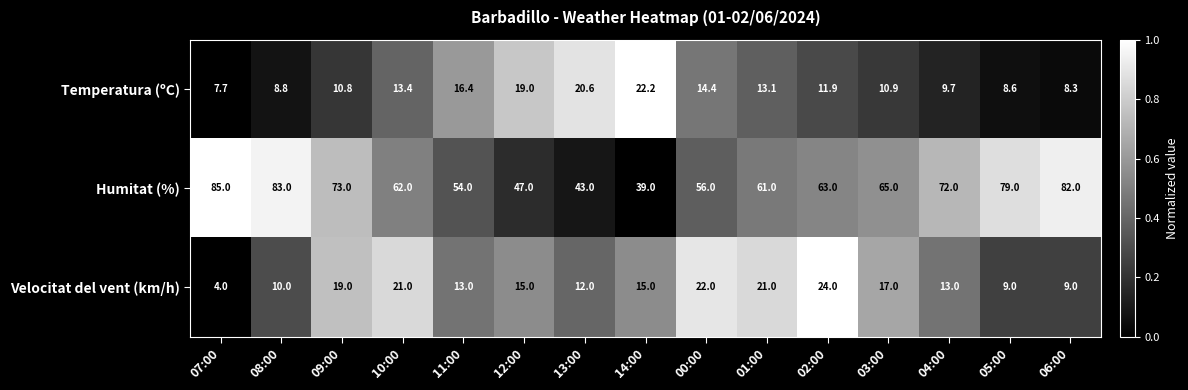

What is the average value of the Humitat (%) series?

64.3